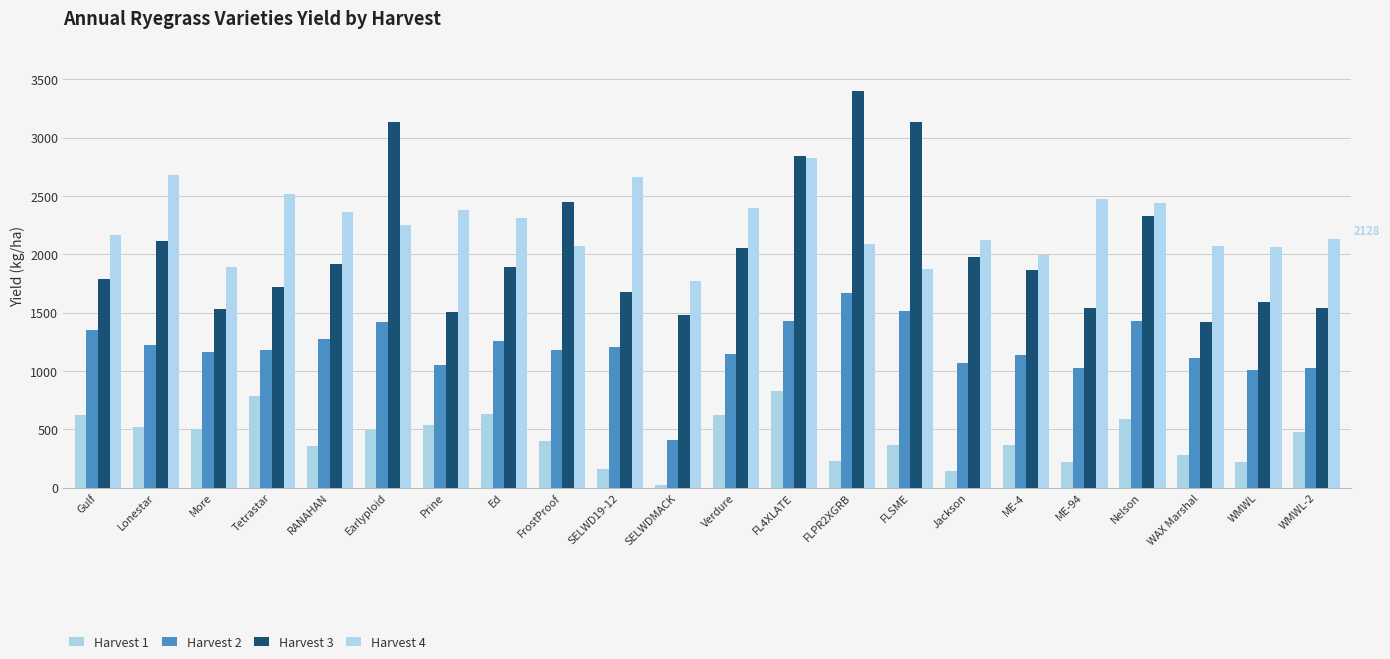

What is the spread (max minus min) of values at SELWDMACK?

1748.0